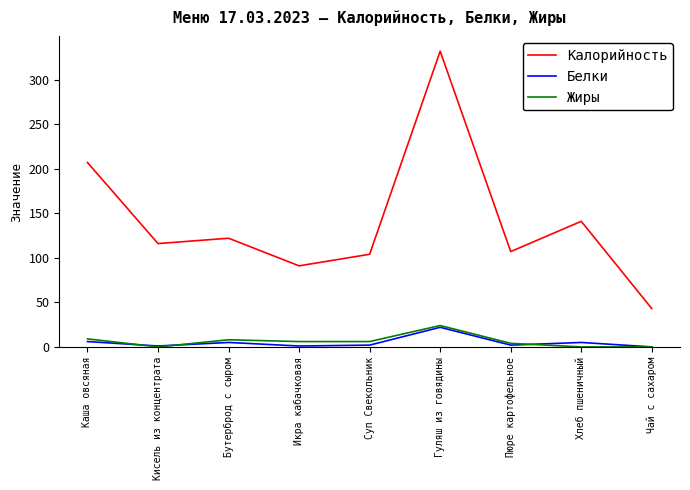

Which label corresponds to the largest value in the chart?

Гуляш из говядины